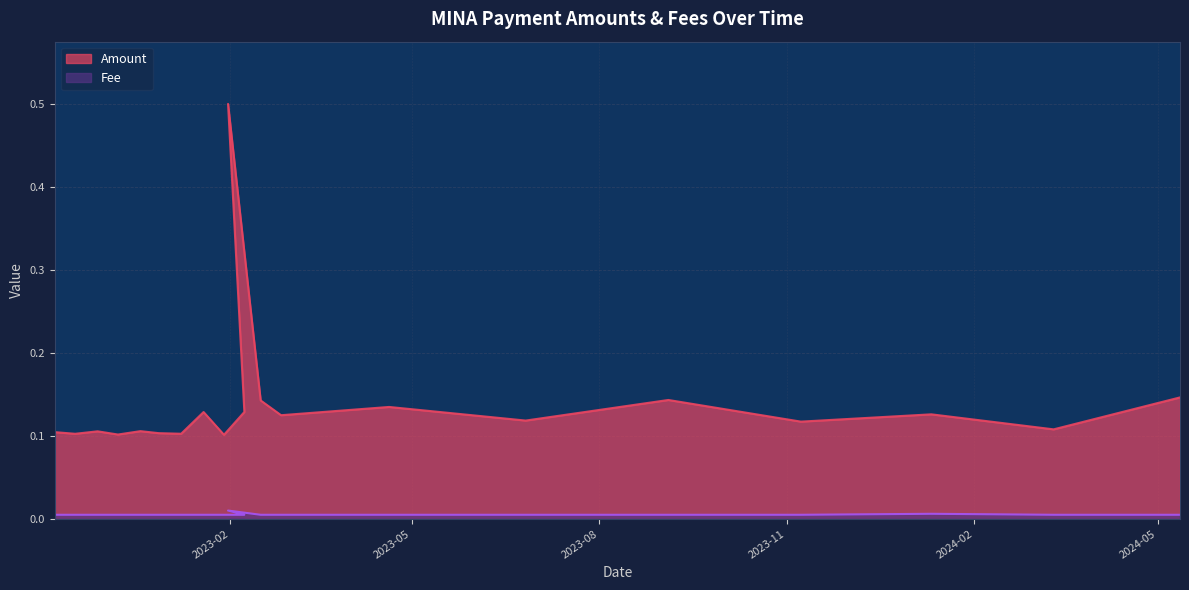

Is the value of Fee at 2023-01-29 greater than the value of Amount at 2023-01-29?

No